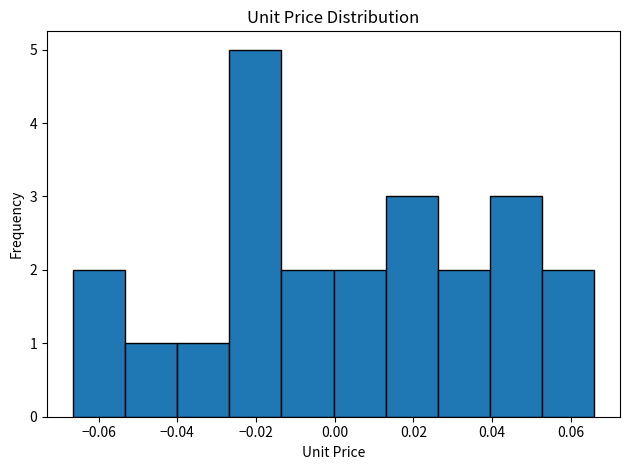

How tall is the bar that spans 0.026 to 0.040 on the x-axis? Neither the bar edges nor the heights are printed on the chart, so give them approximately, as read against the axes.

2